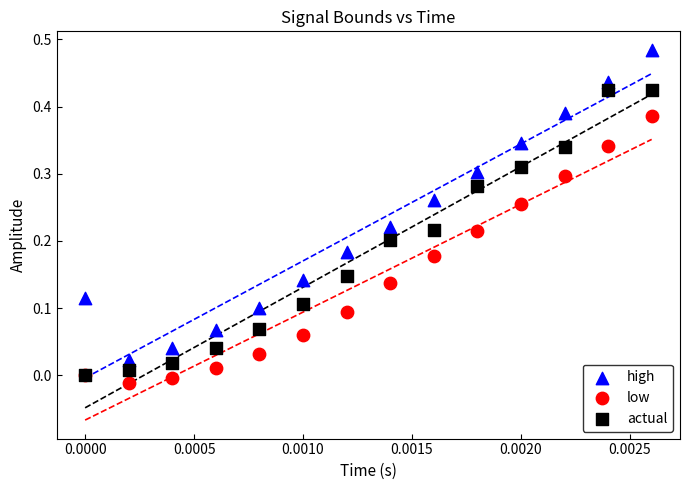

What are all the series names shown in the legend?

high, low, actual